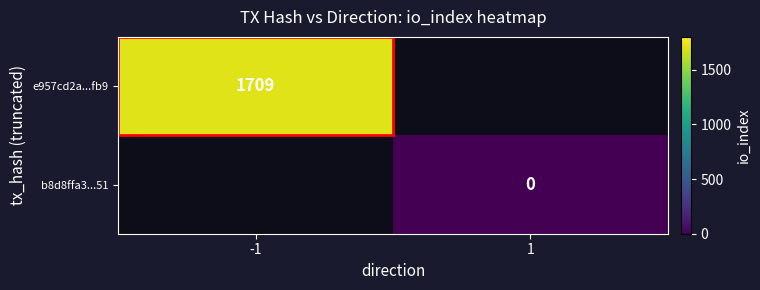

Is the value of e957cd2a...fb9 at -1 greater than the value of b8d8ffa3...51 at 1?

Yes